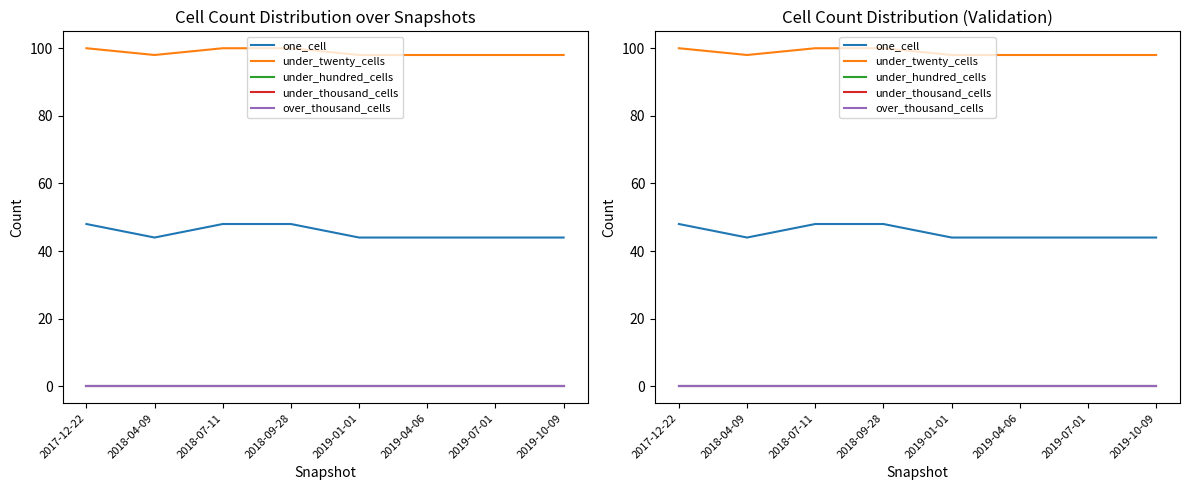

Rank the categories by under_twenty_cells value from lowest to highest.

2018-04-09, 2019-01-01, 2019-04-06, 2019-07-01, 2019-10-09, 2017-12-22, 2018-07-11, 2018-09-28